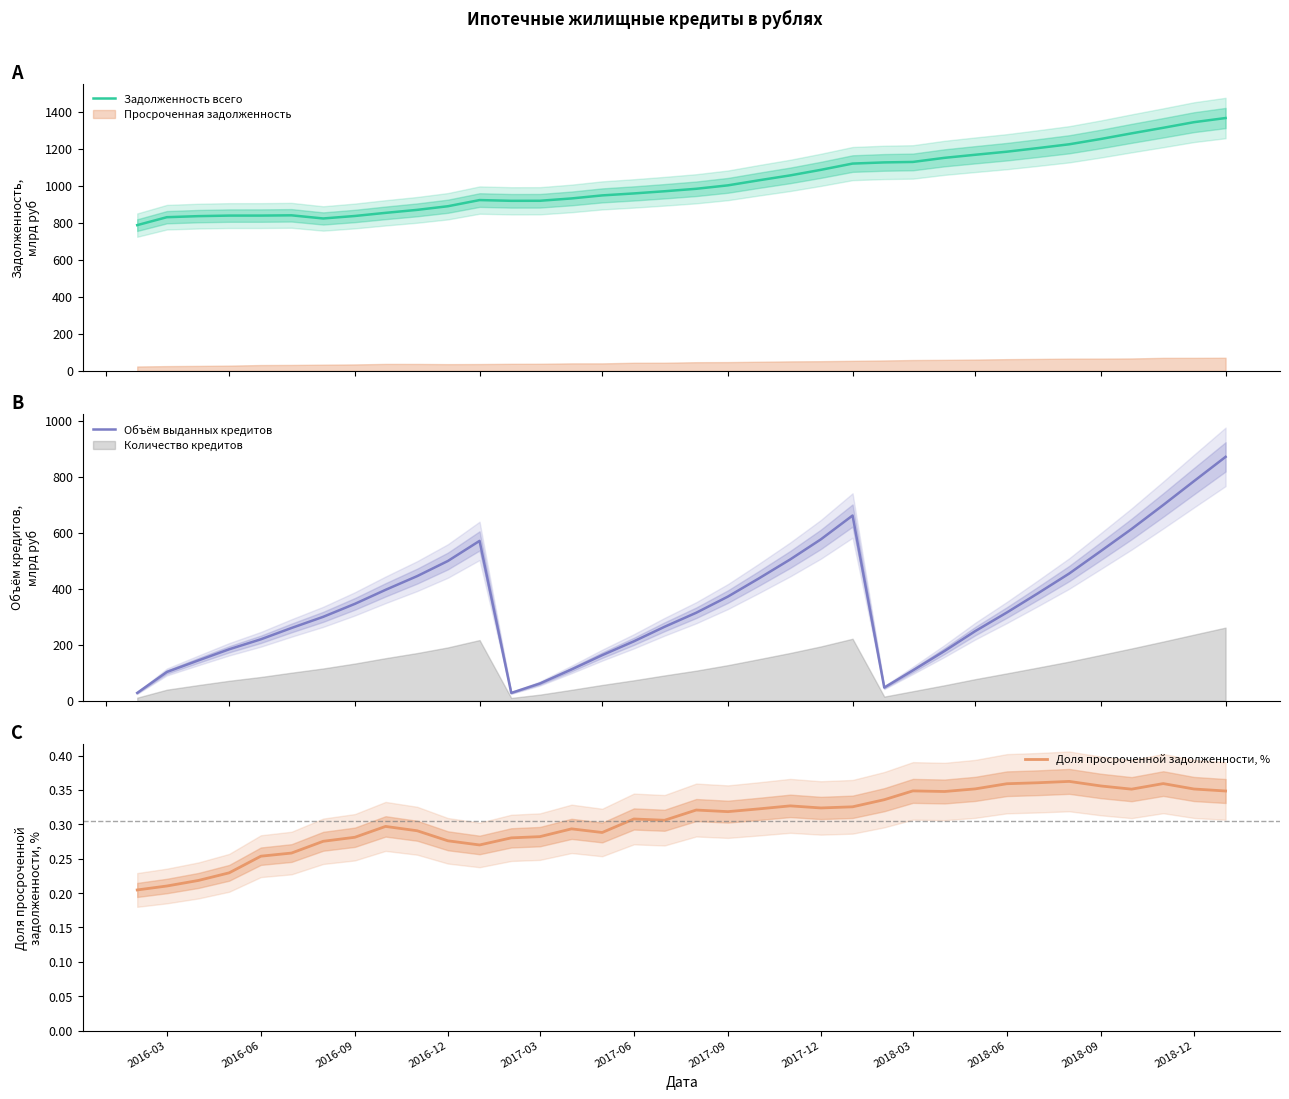

What is the maximum value for Задолженность всего?

1365.2